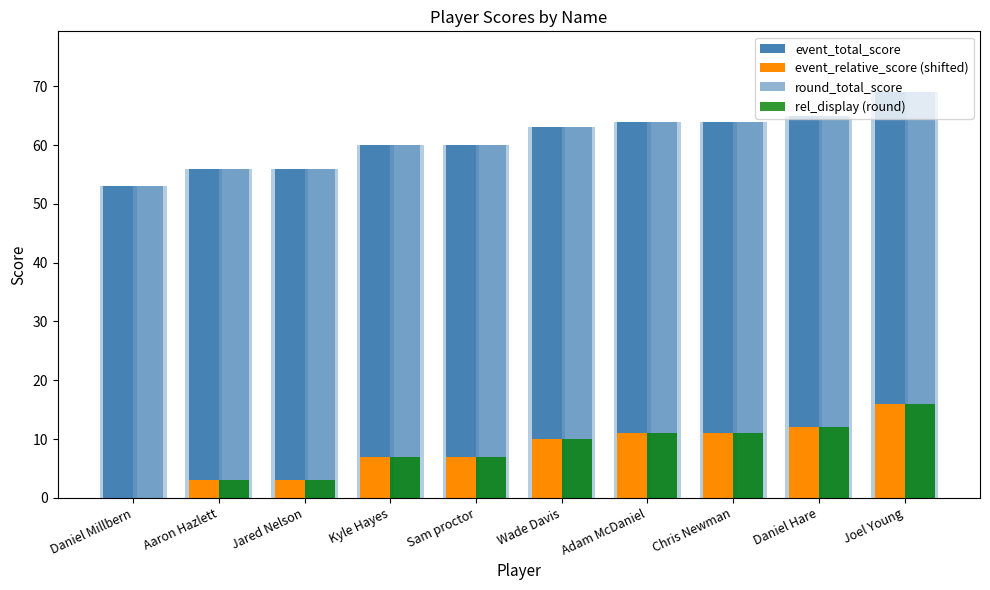

What is the spread (max minus min) of values at Joel Young?

53